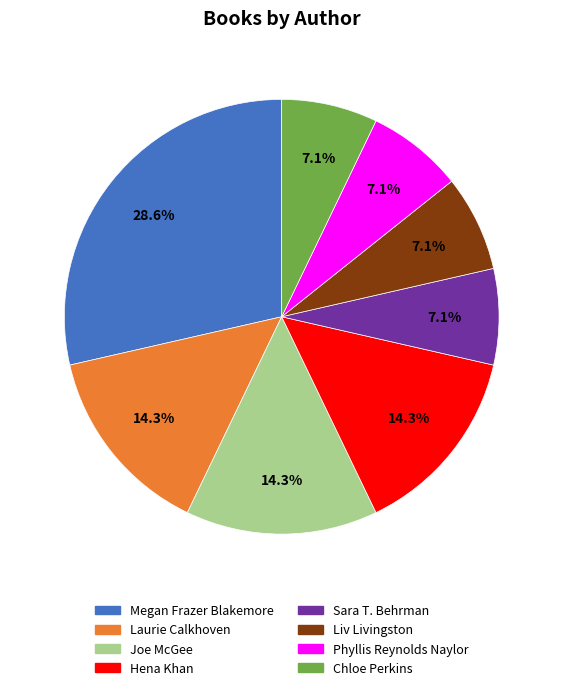

What percentage is NOT represented by Liv Livingston?

92.9%